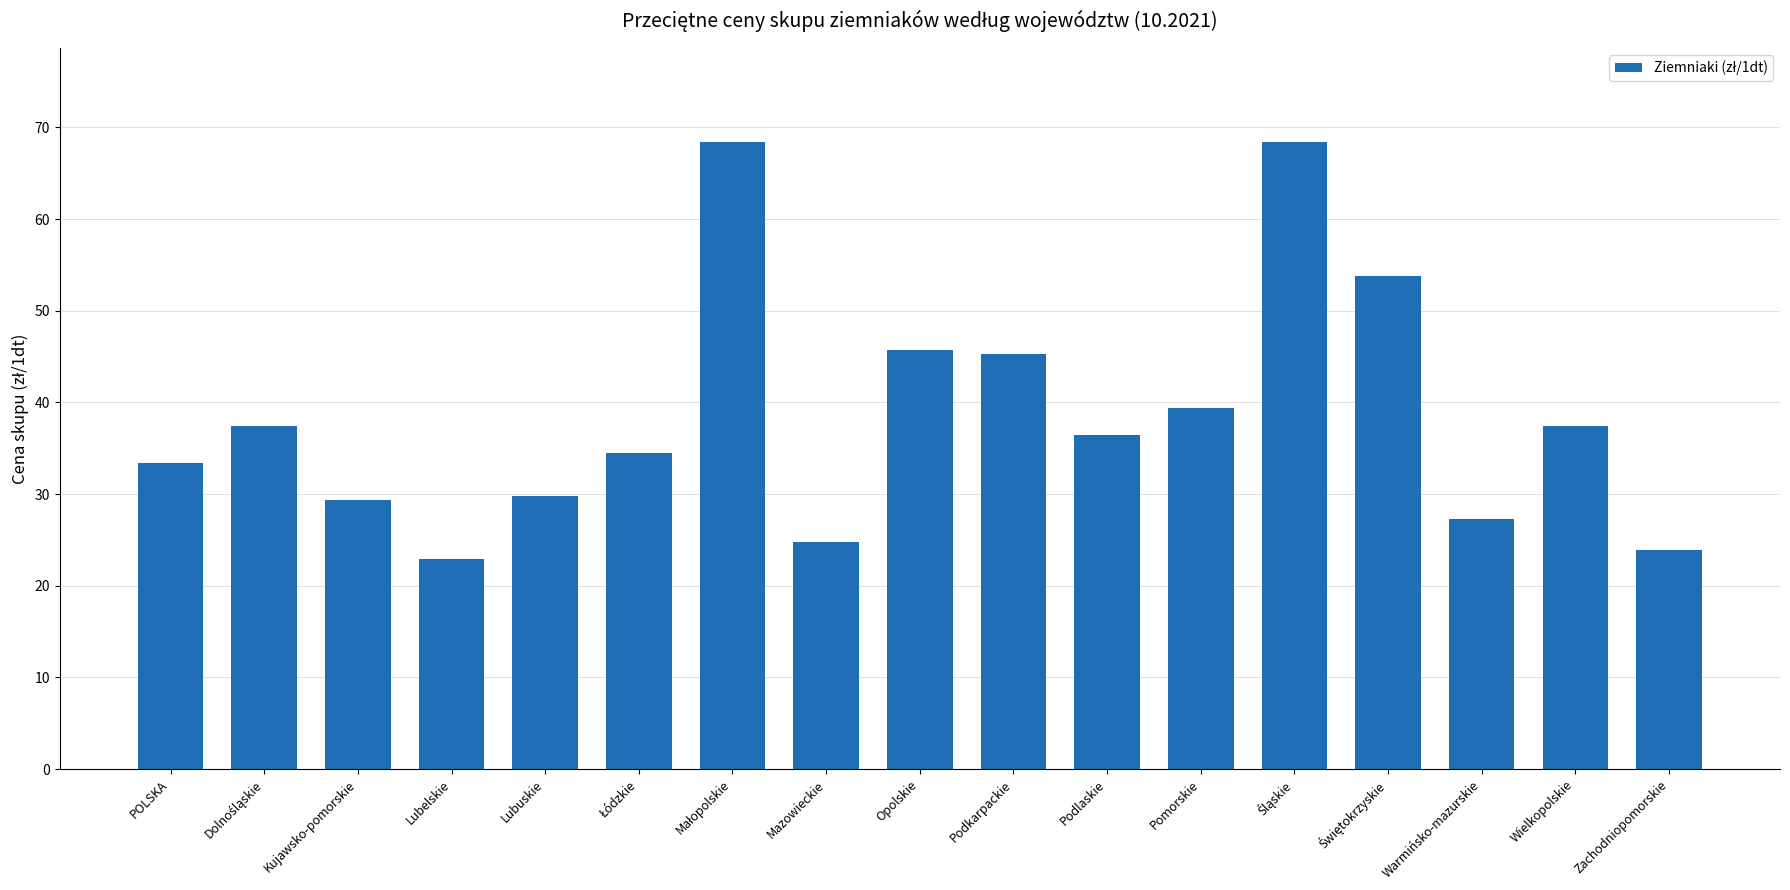

Between Wielkopolskie and Mazowieckie, which is larger?

Wielkopolskie